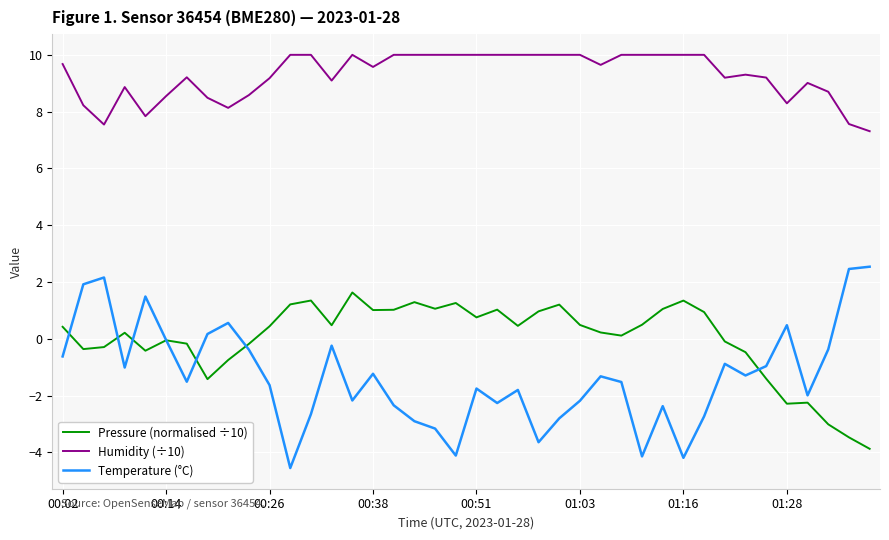

Rank the series by their maximum value, from lowest to highest.

Pressure (normalised ÷10), Temperature (°C), Humidity (÷10)